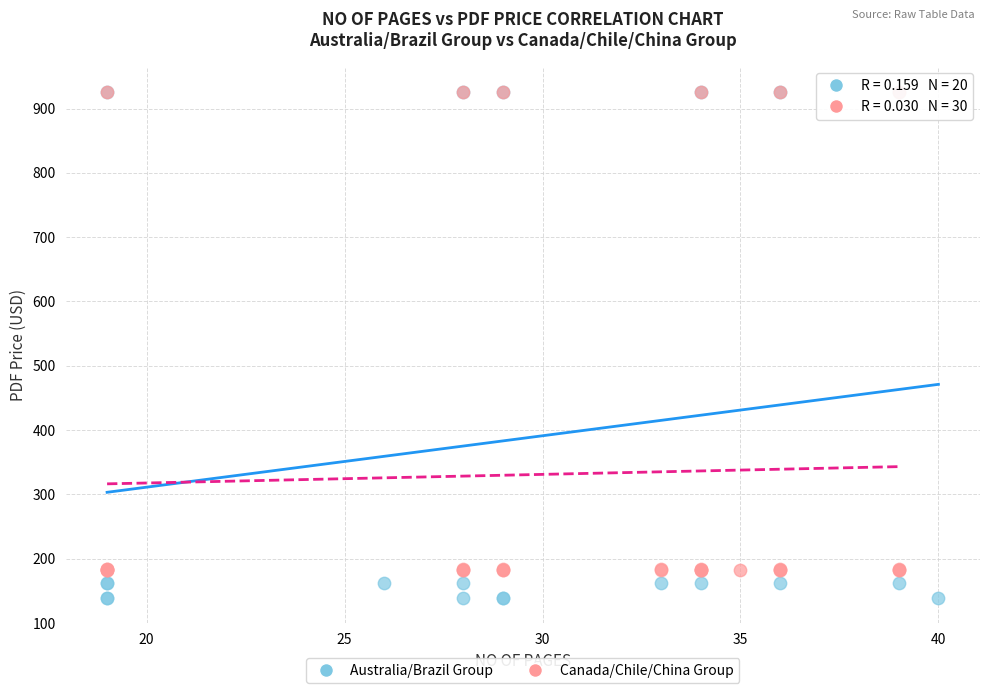

Which series has the widest spread of Y values?

Australia/Brazil Group